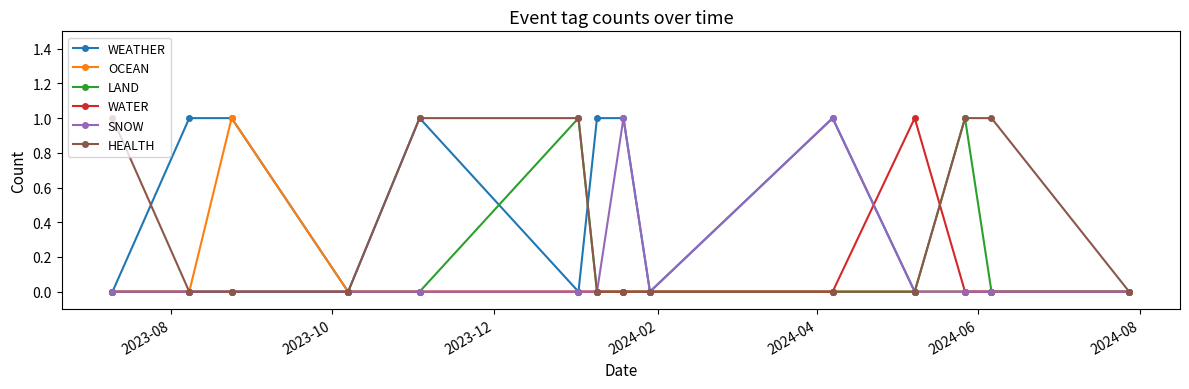

True or false: WATER has more than 0 interior local peaks.

True